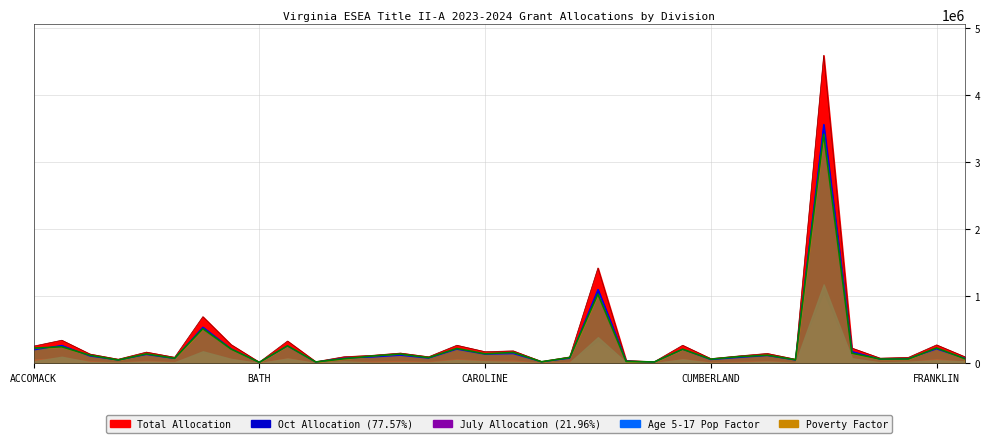

Does the chart have visible grid lines?

Yes